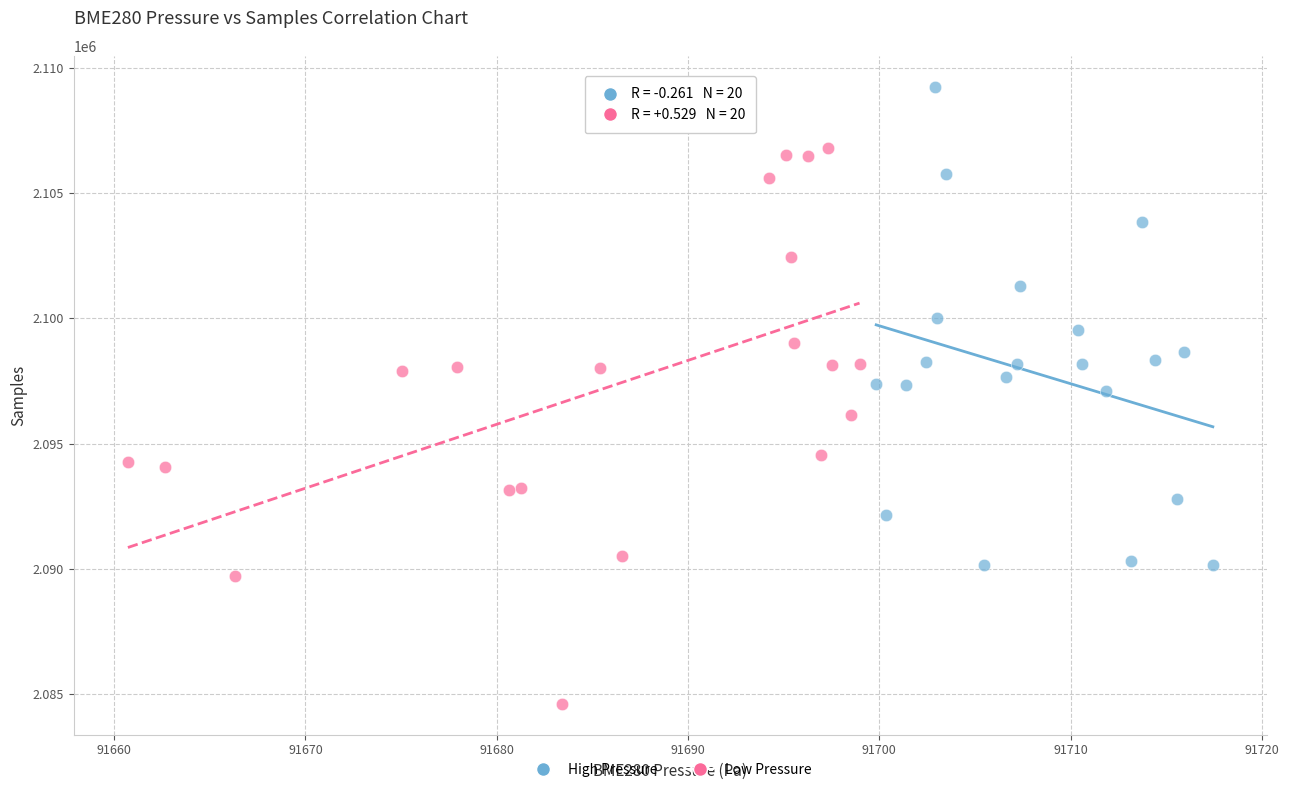

Which series has the largest Y range (max minus min)?

Low Pressure